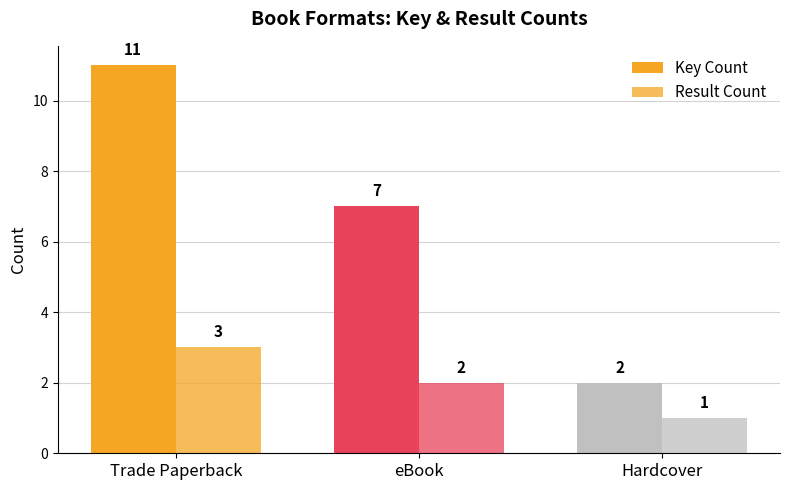

At how many categories does at least one series exceed 1?

3